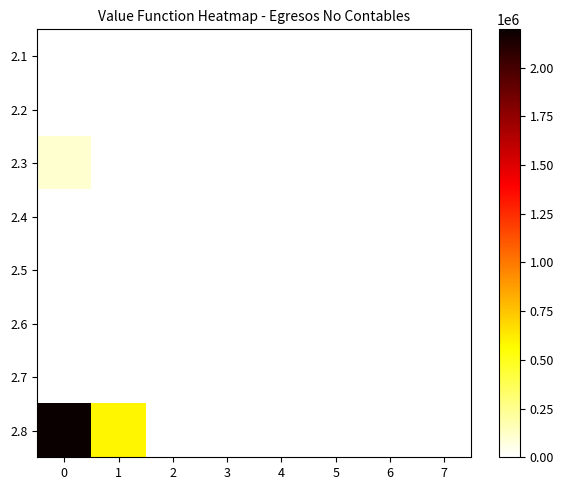

Which series has the largest total across all categories?

2.8